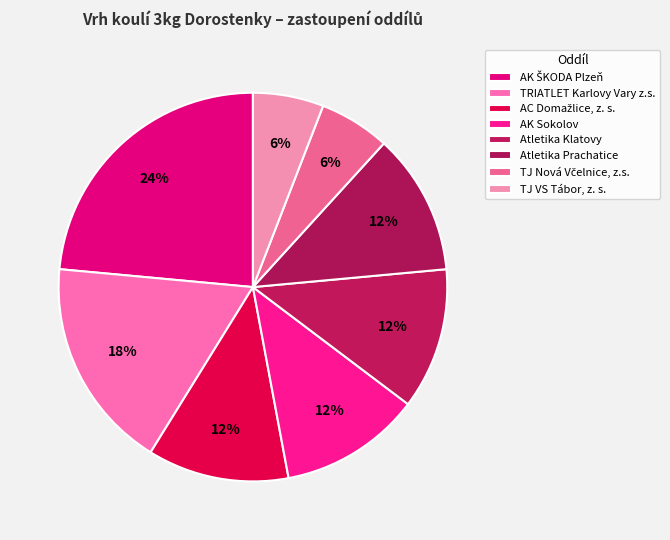

What percentage is the Atletika Klatovy slice, to the nearest percent?

12%